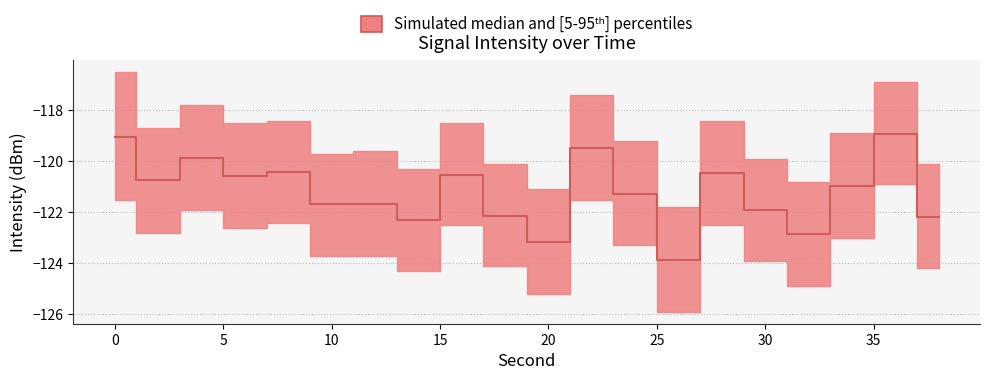

Which has a higher value, 4 or 36?

36